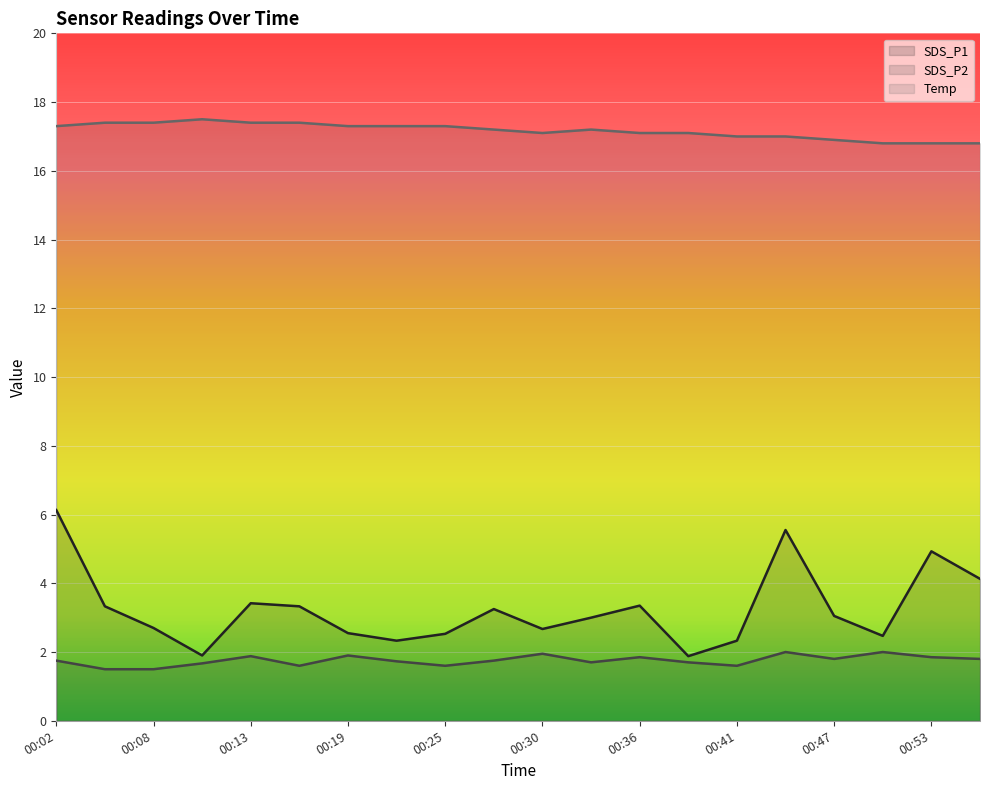

The SDS_P1 series shows 5.3 at 00:33. True or false?

False